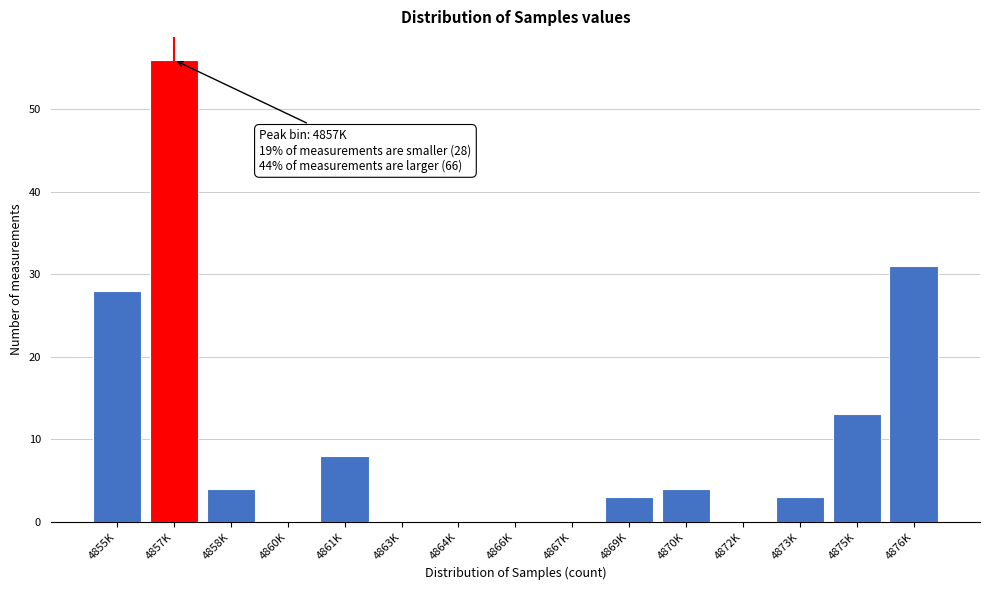

Reading left to right, what are all the values shown in this chart?

4855K=28	4857K=56	4858K=4	4860K=0	4861K=8	4863K=0	4864K=0	4866K=0	4867K=0	4869K=3	4870K=4	4872K=0	4873K=3	4875K=13	4876K=31